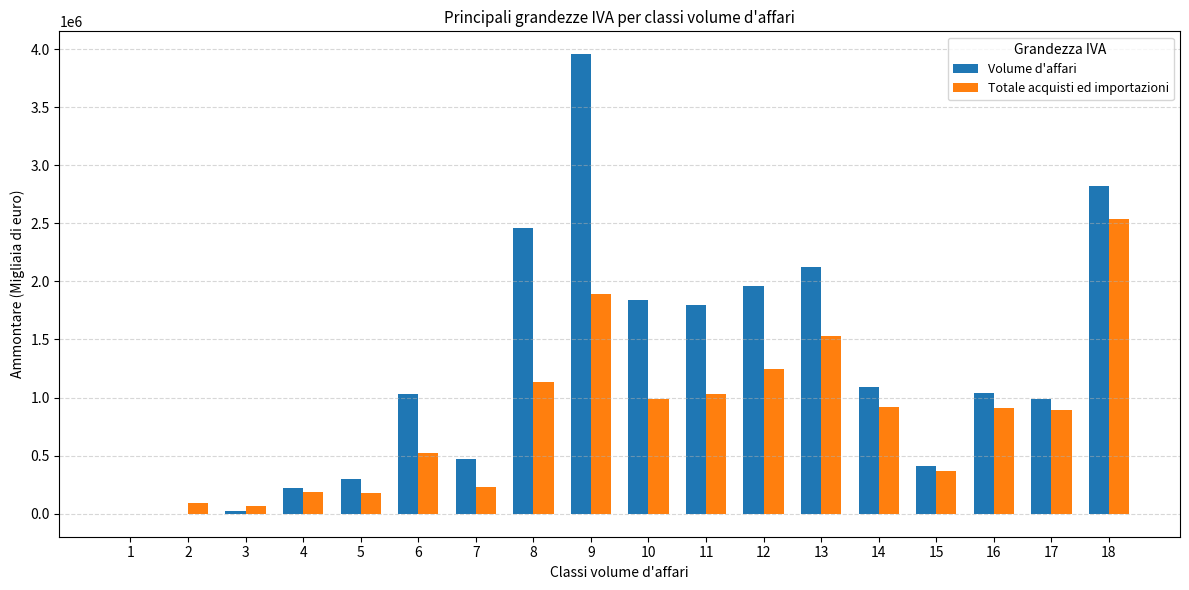

At which category is the sum across all series the highest?

9